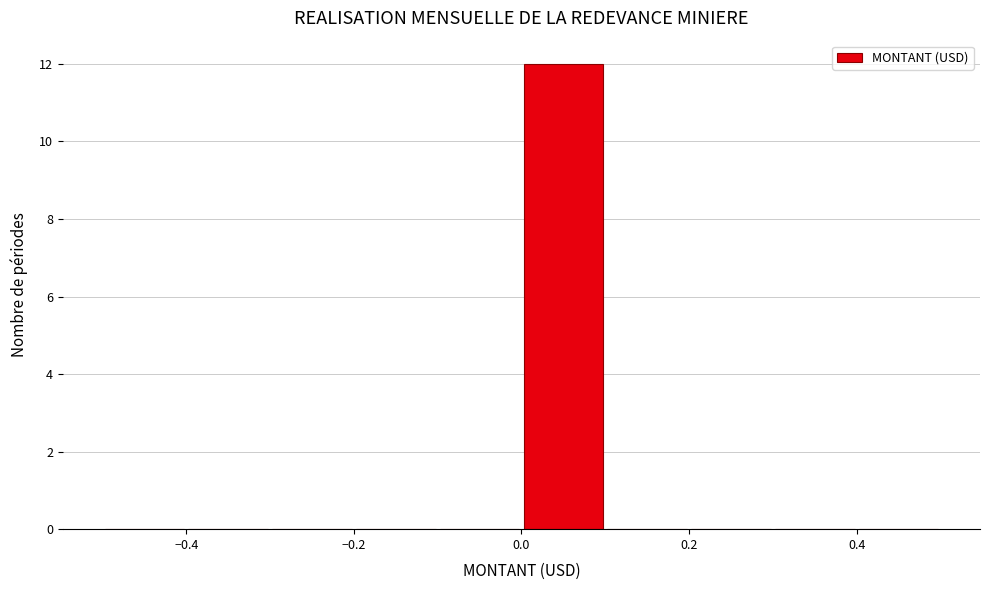

Reading left to right, list every bar in this chart as the range it spans on the x-axis followed by its height. The values are not printed on the chart, so give them approximately, as read against the axis.

-0.5 to -0.4: 0
-0.4 to -0.3: 0
-0.3 to -0.2: 0
-0.2 to -0.1: 0
-0.1 to 0.0: 0
0.0 to 0.1: 12
0.1 to 0.2: 0
0.2 to 0.3: 0
0.3 to 0.4: 0
0.4 to 0.5: 0